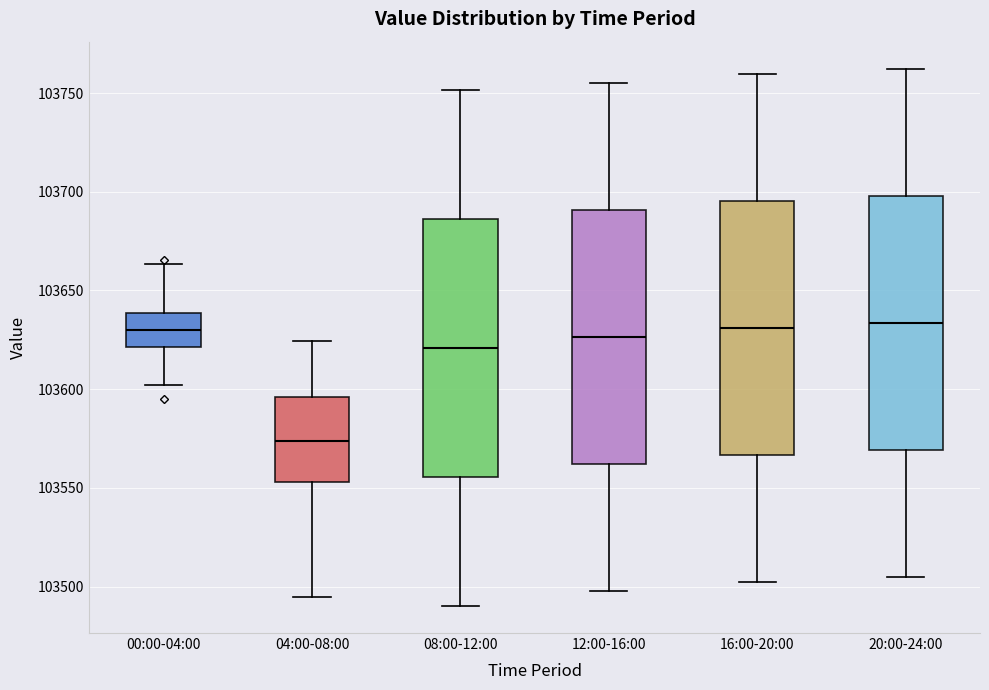

Reading left to right, transcribe this box plot: for each box, give where its median line is, the range the box spans, and where its two whiskers end, as read against the y-axis. The values are not printed on the chart, so give them approximately, as read against the axis.

00:00-04:00: median 103630, box 103620 to 103640, whiskers 103600 to 103665
04:00-08:00: median 103575, box 103555 to 103595, whiskers 103495 to 103625
08:00-12:00: median 103620, box 103555 to 103685, whiskers 103490 to 103750
12:00-16:00: median 103625, box 103560 to 103690, whiskers 103500 to 103755
16:00-20:00: median 103630, box 103565 to 103695, whiskers 103500 to 103760
20:00-24:00: median 103635, box 103570 to 103700, whiskers 103505 to 103760